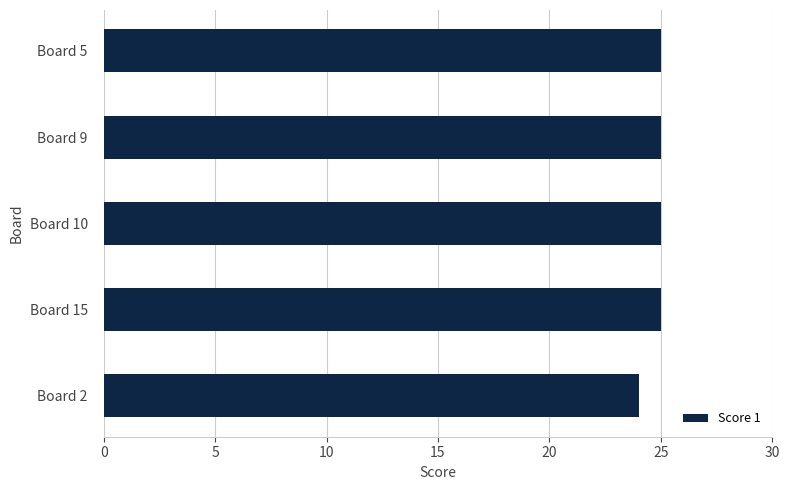

Where is the data nearest to the value 24?

Board 2